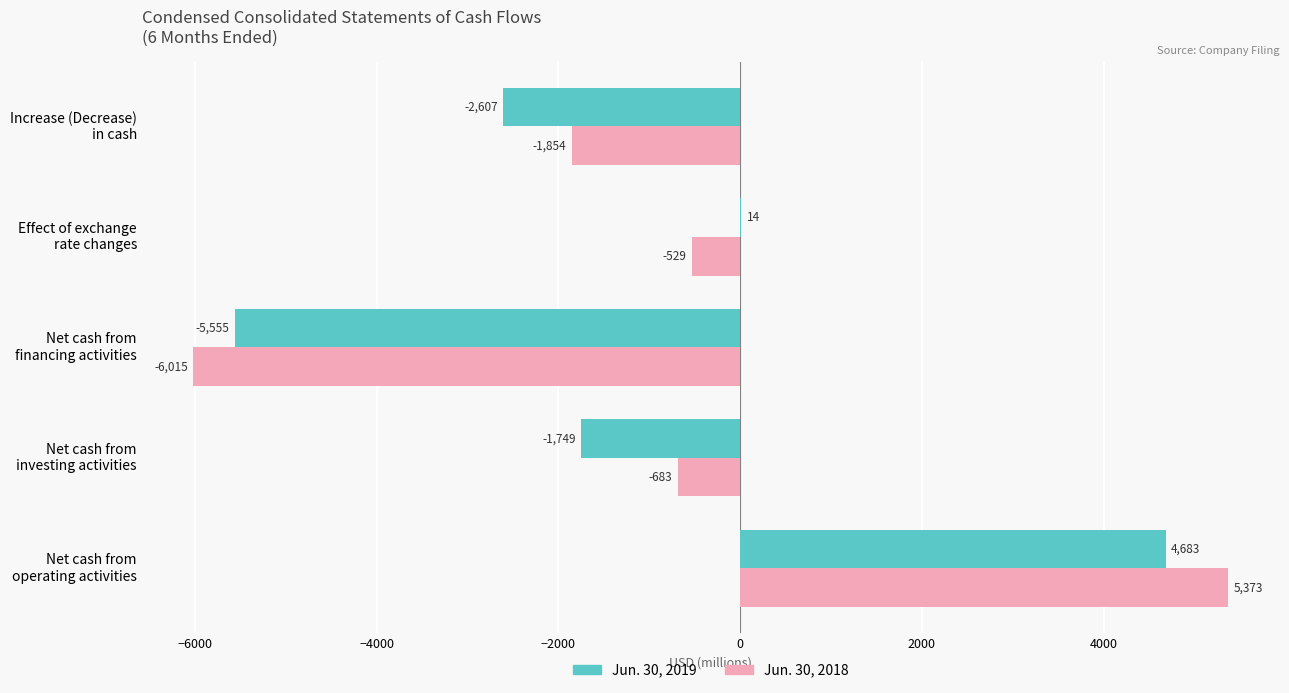

How many positive values does the Jun. 30, 2018 series have?

1